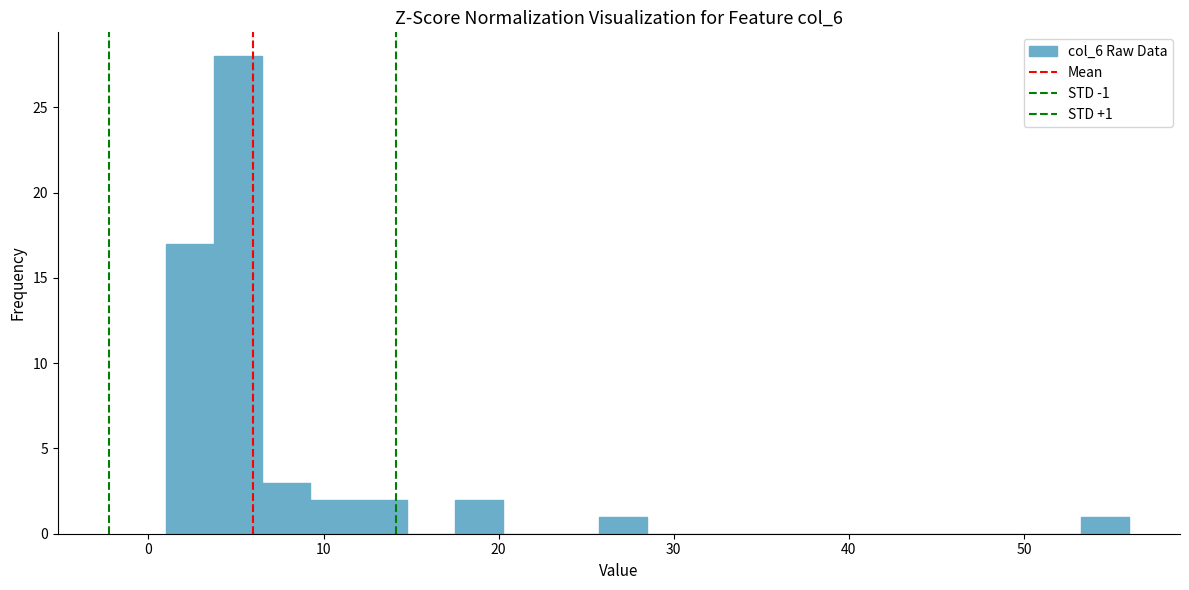

Around what value on the x-axis is the tallest bar? Give the approximate position of its centre, as read against the axis.

5